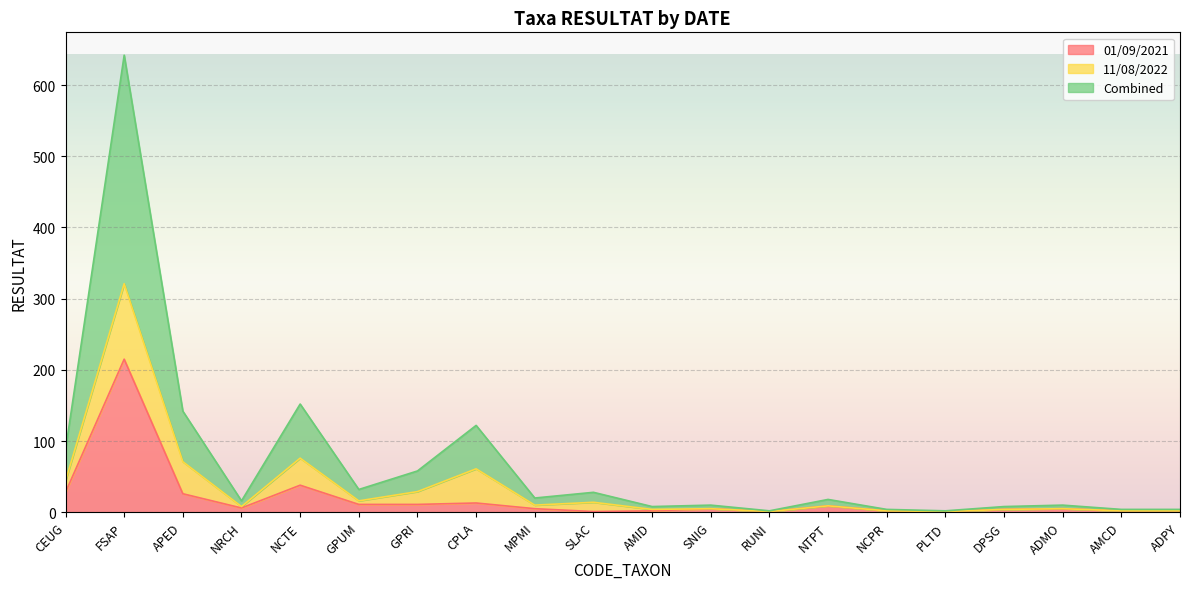

At which category is the sum across all series the highest?

FSAP